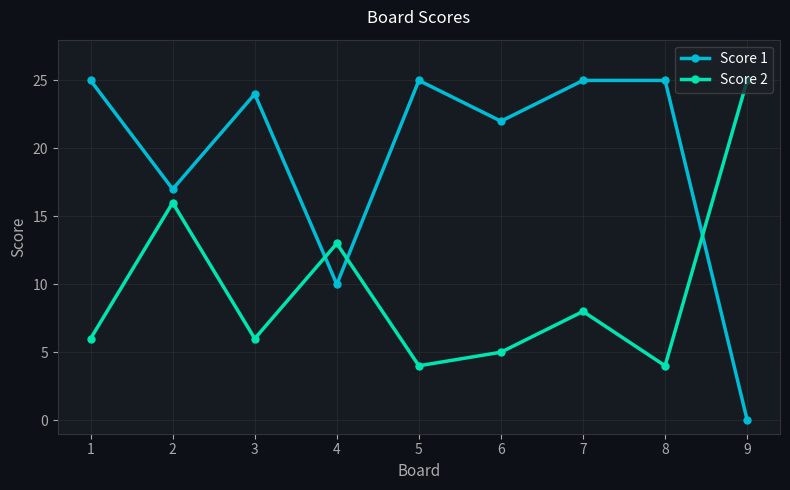

What is the lowest value of the Score 2 series?

4